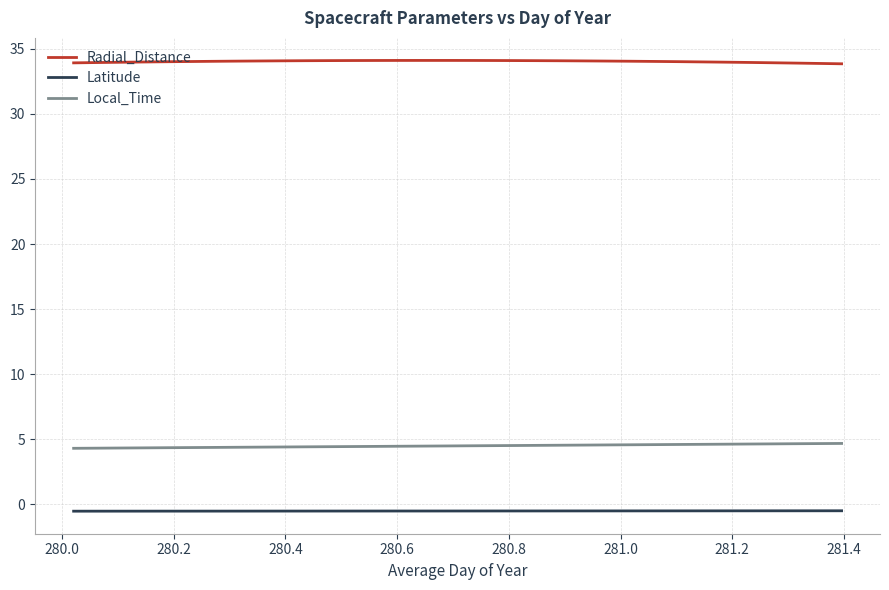

What is the greatest value displayed?

34.1